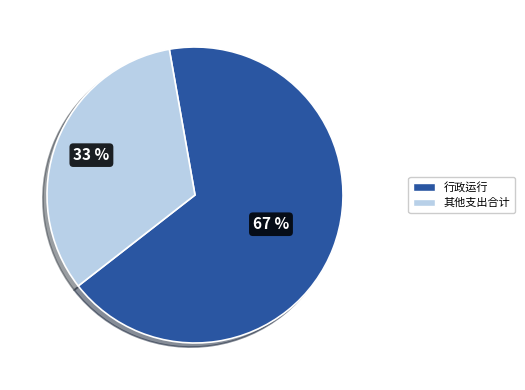

To the nearest percent, what is the average slice percentage?

50%